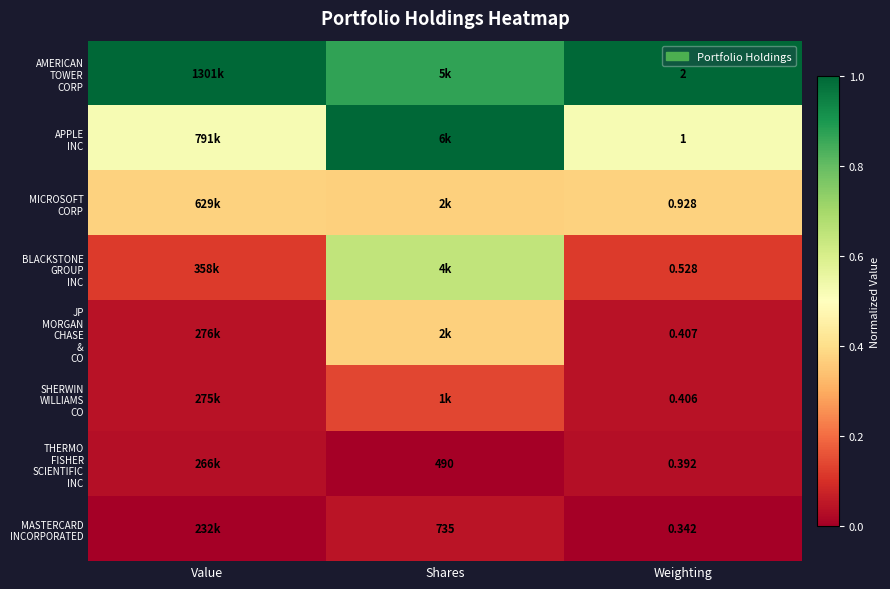

The value of MASTERCARD INCORPORATED at Value is -0.0. True or false?

False